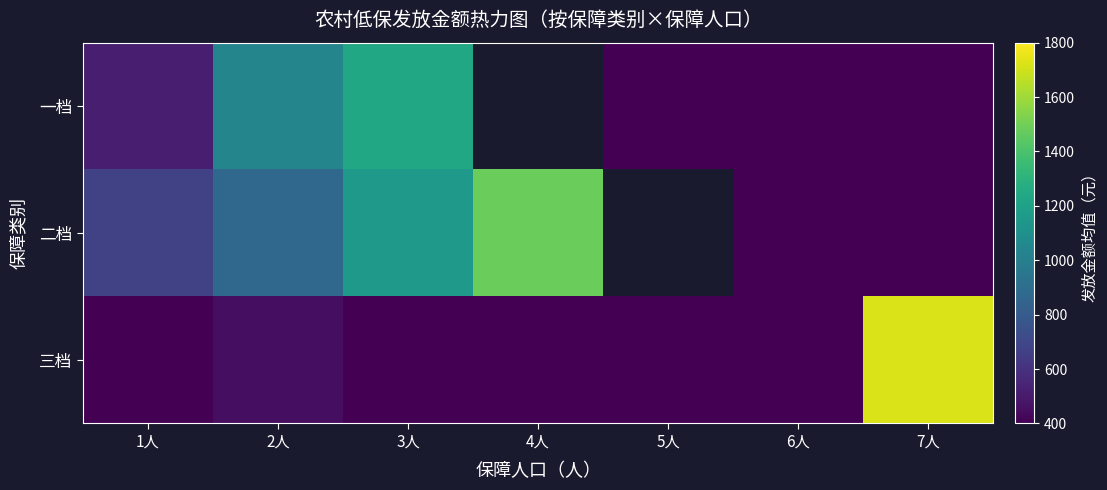

At which label is 三档 closest to 861?

2人